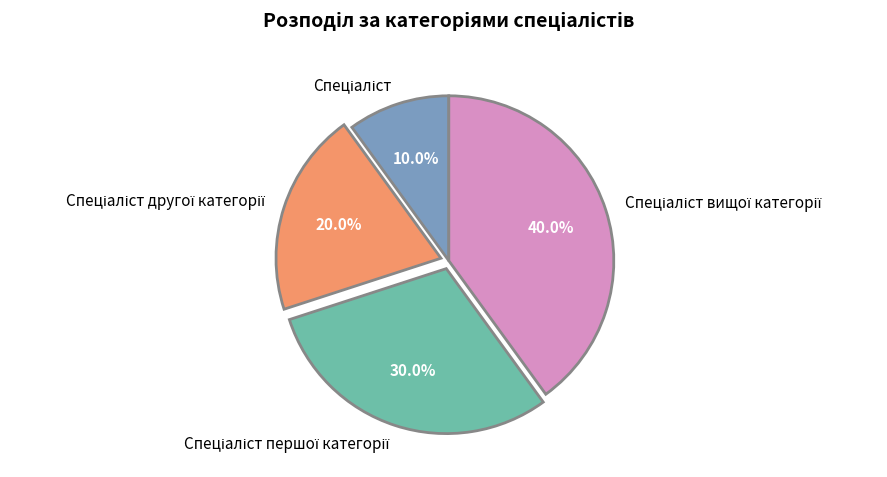

Is there any slice that represents more than half of the pie?

No